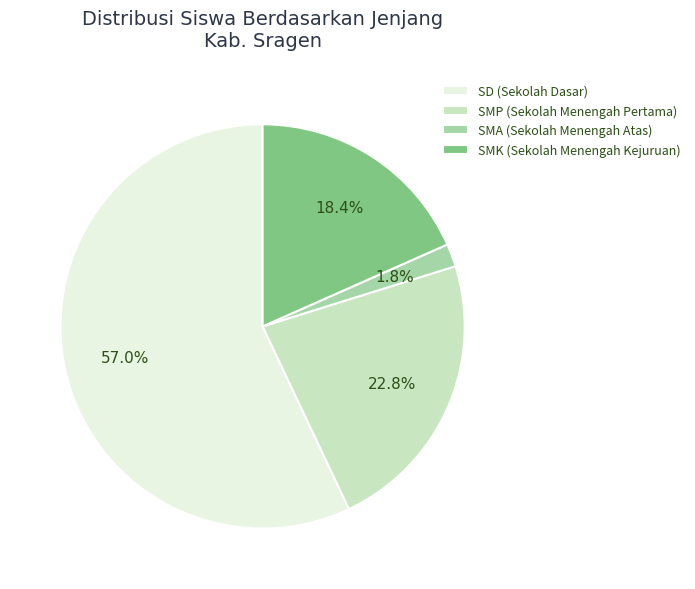

Which slice is the smallest?

SMA (Sekolah Menengah Atas)